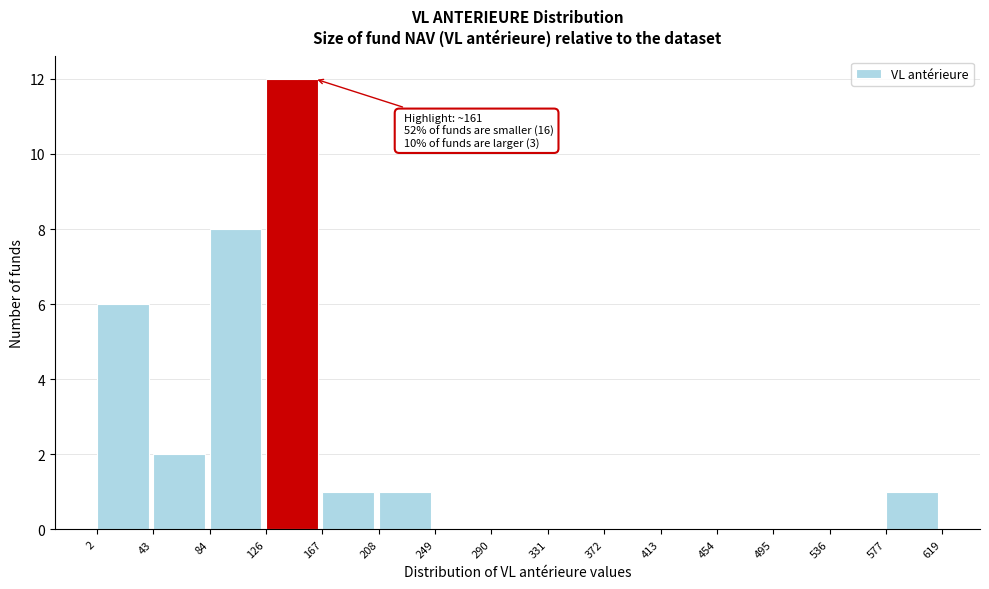

Over which range of the x-axis is the bar tallest?

126 to 167